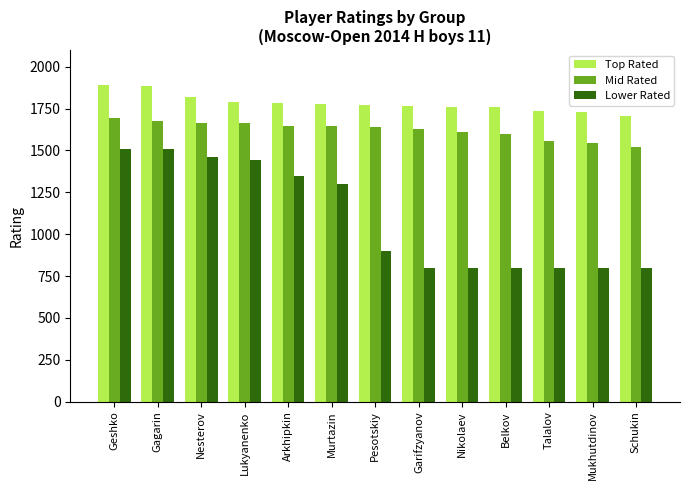

What is the maximum value for Top Rated?

1894